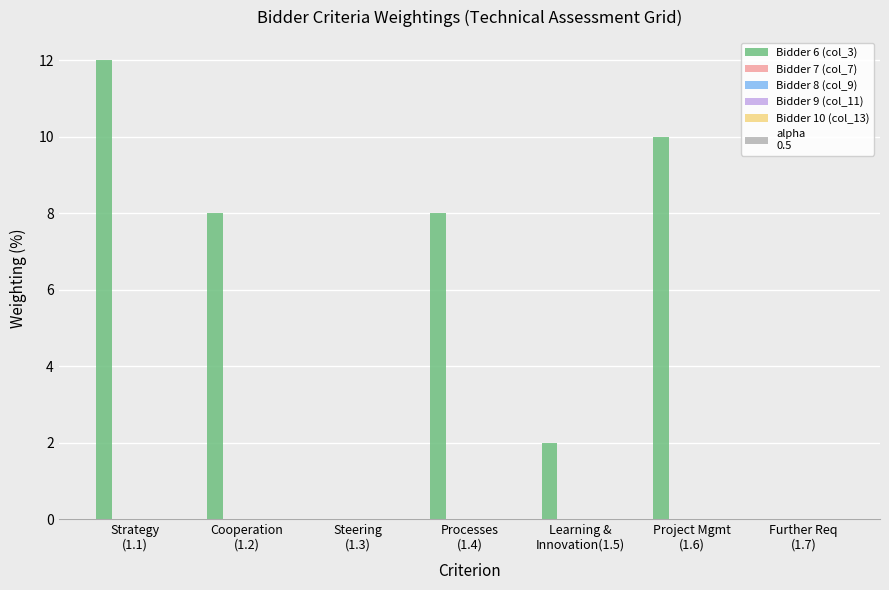

What is the sum of all values?

40